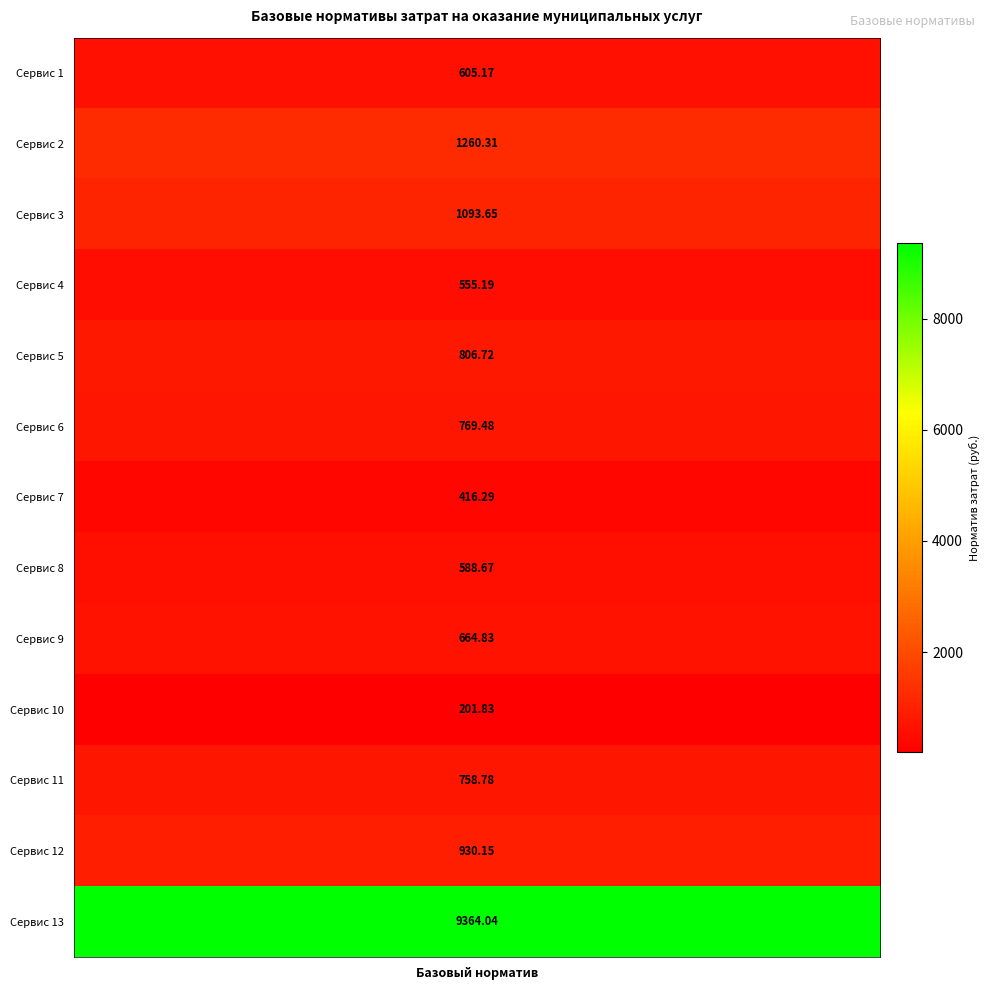

Approximately how many times larger is the value at 4 compared to 7?

1.3